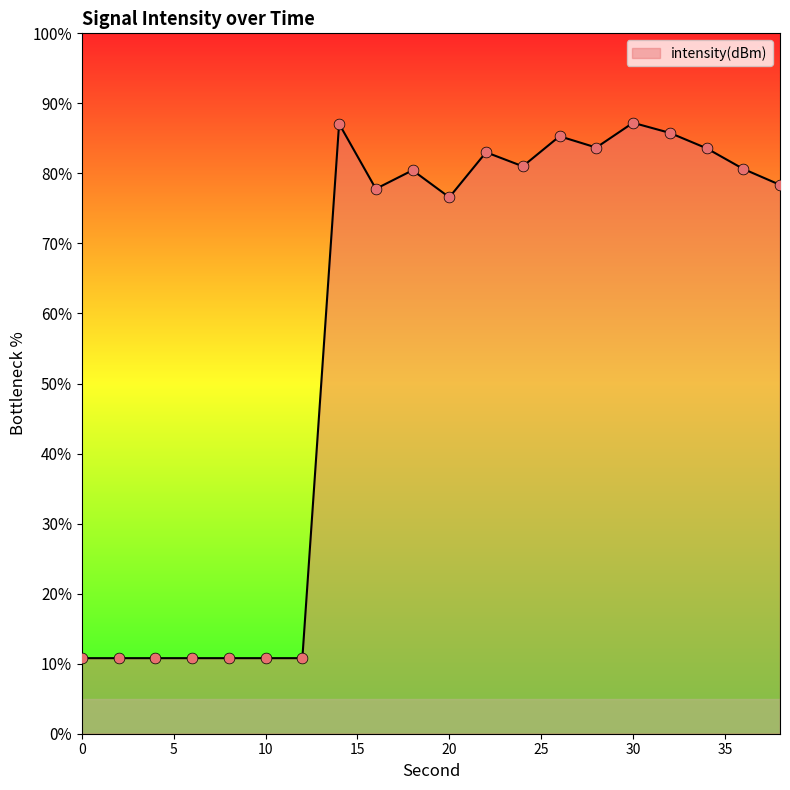

What is the difference between the maximum and minimum values?

76.4